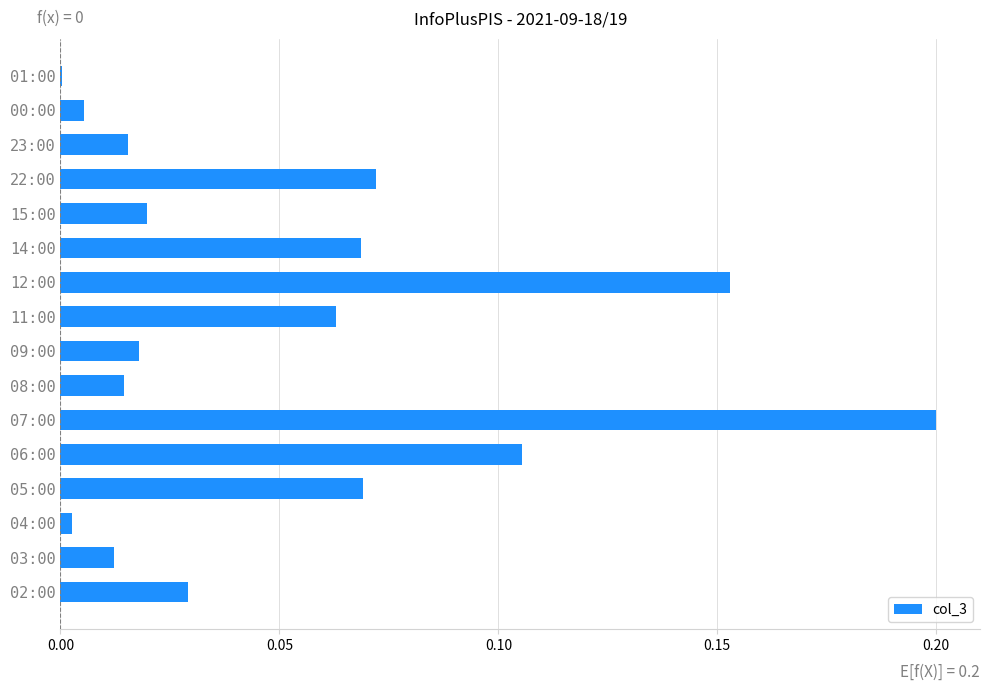

What is the sum of all values?

0.8